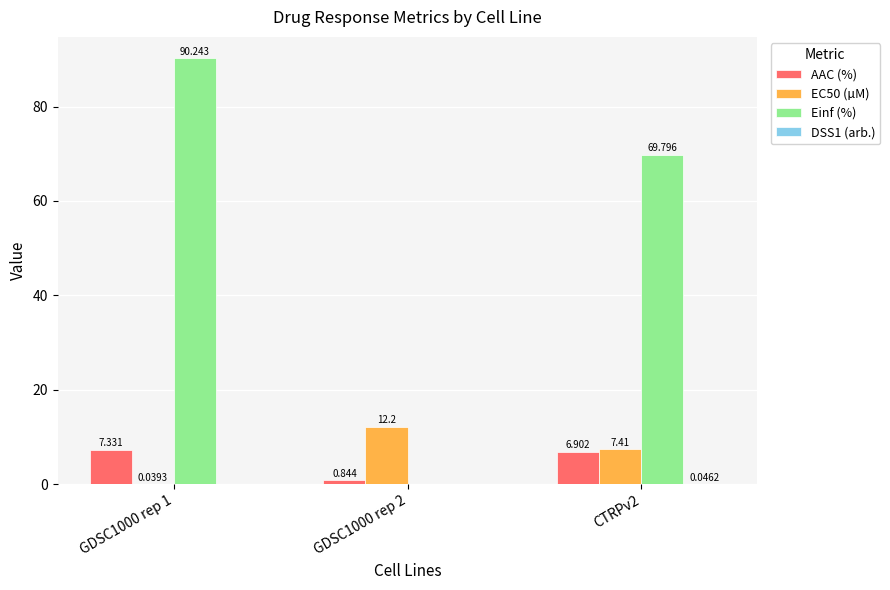

What is the total value across all series at GDSC1000 rep 2?

13.0